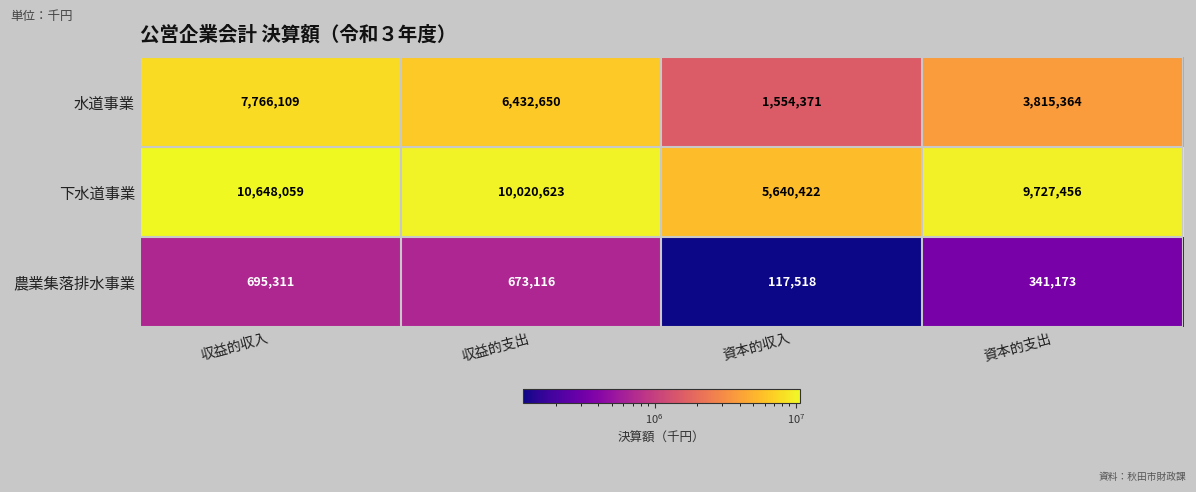

What is the sum of the 水道事業 values at 収益的支出 and 資本的収入?

7987021